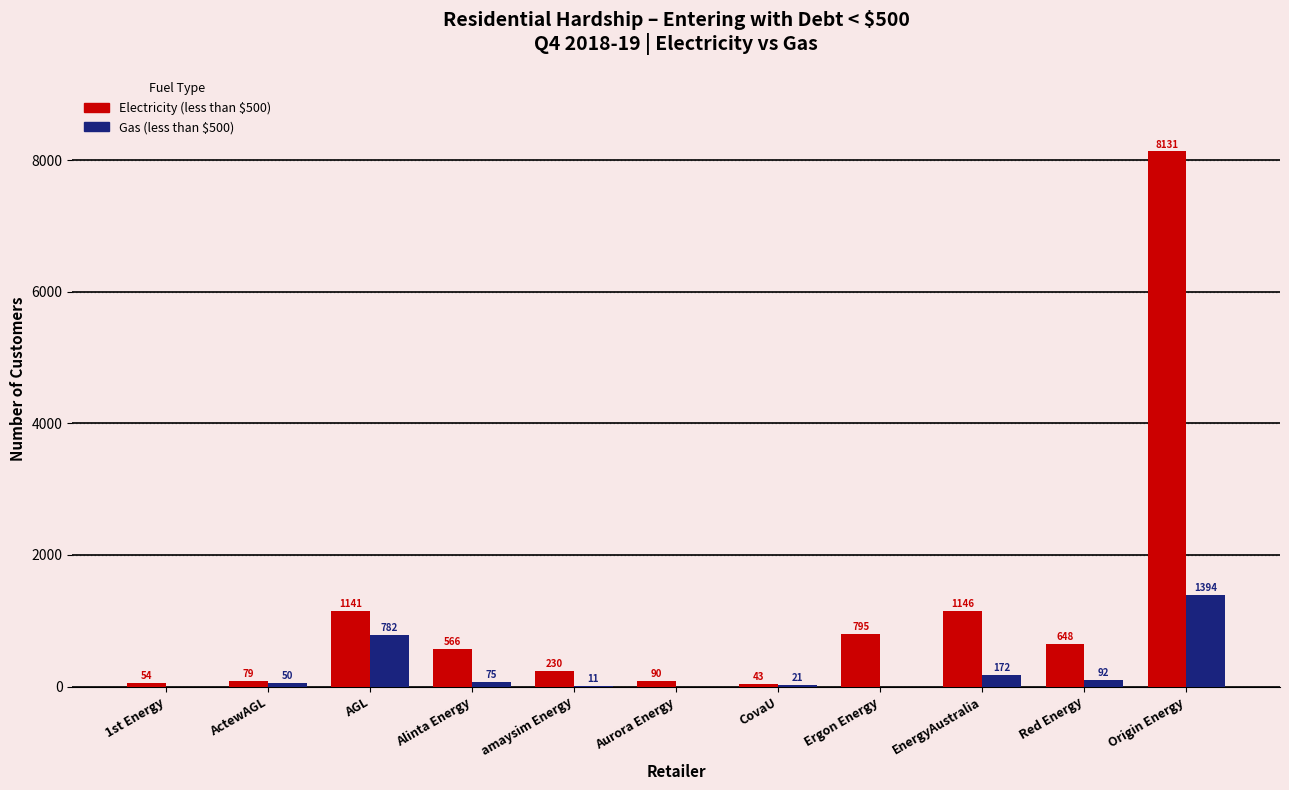

Which series changed the most between amaysim Energy and CovaU?

Electricity (less than $500)